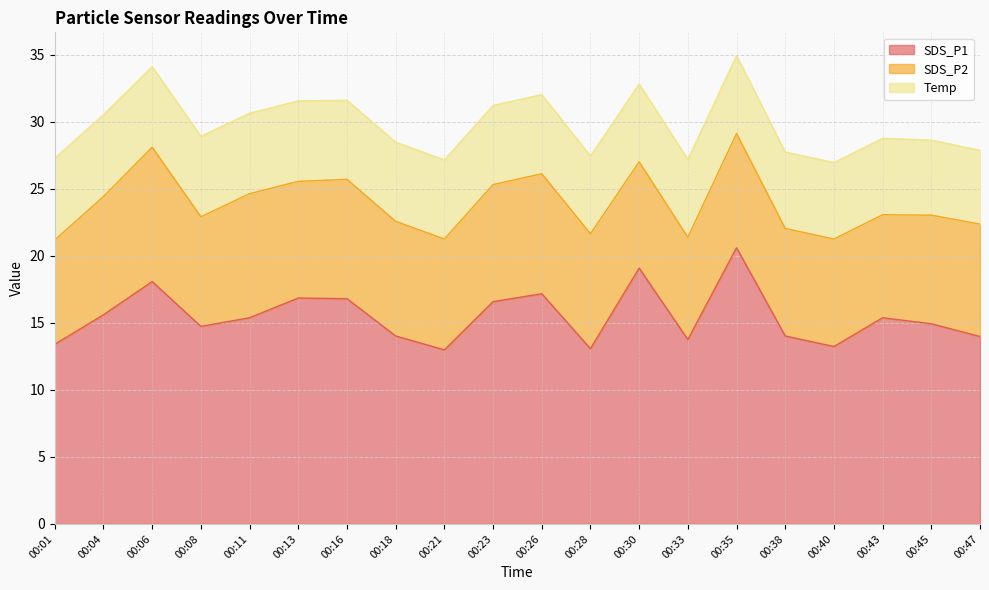

What is the value of the SDS_P2 point at the 19th from the left?

8.1